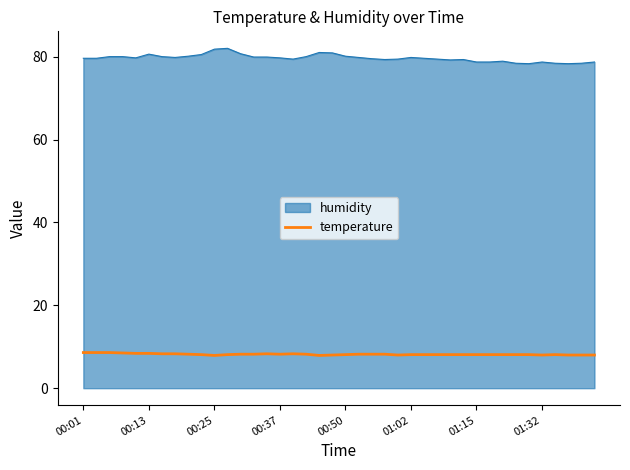

What is the minimum value shown in the chart?

7.9